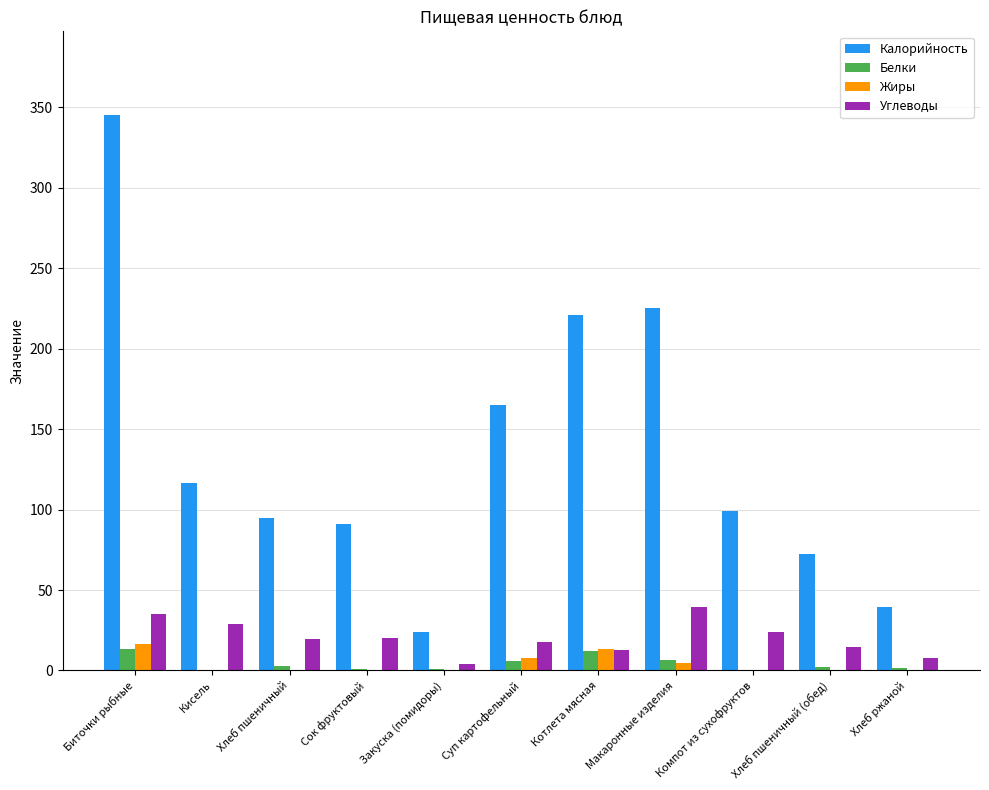

Is the value of Жиры at Сок фруктовый greater than the value of Углеводы at Кисель?

No